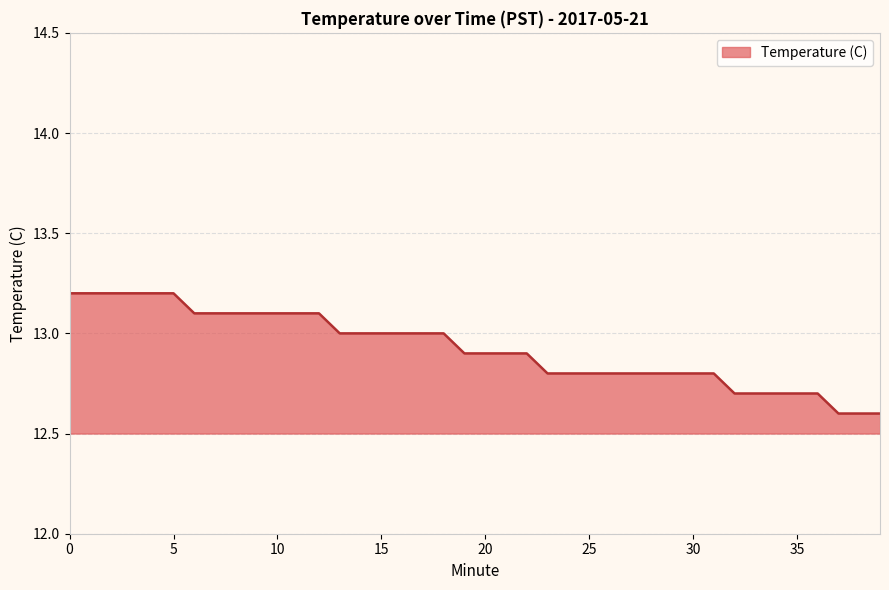

What is the difference between the maximum and minimum values?

0.6